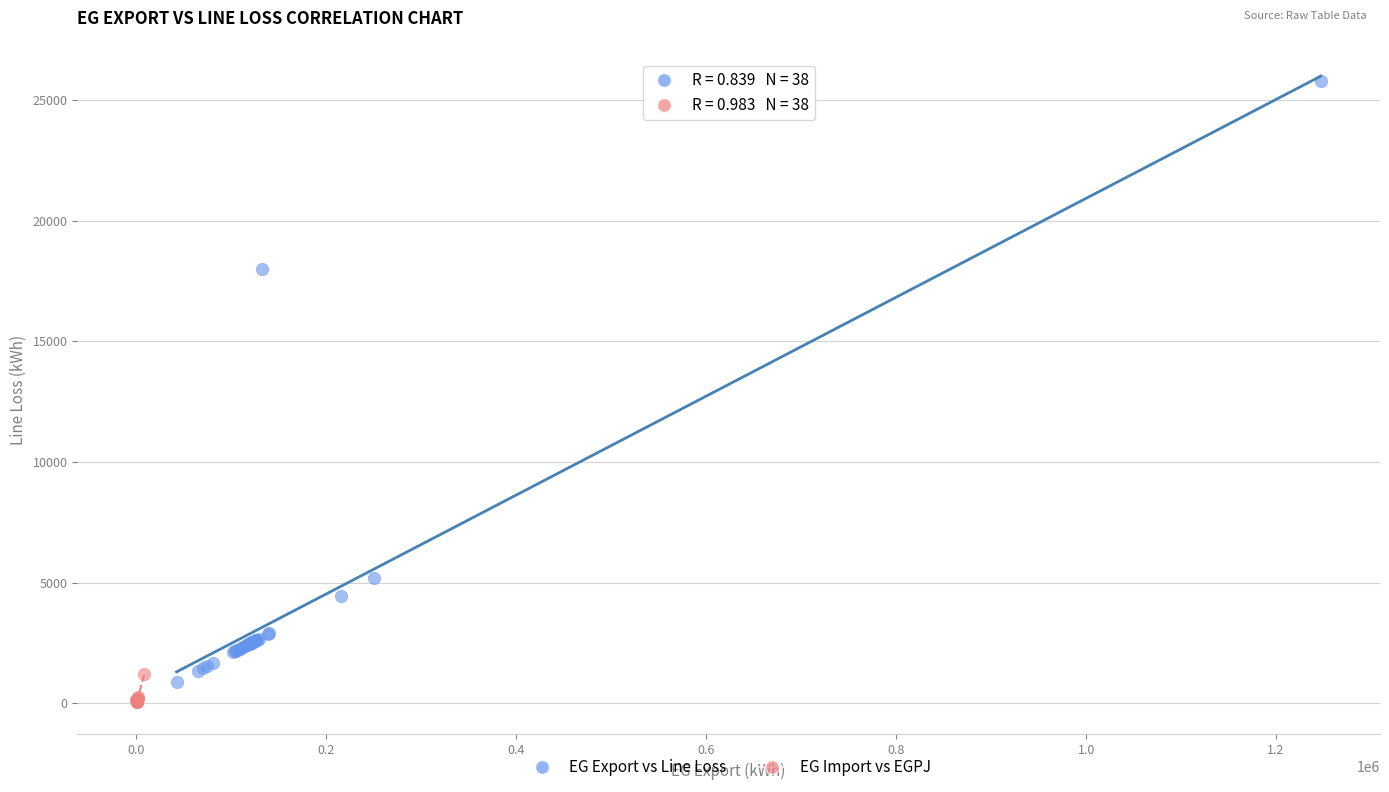

Which series contains the lowest Y value?

EG Import vs EGPJ